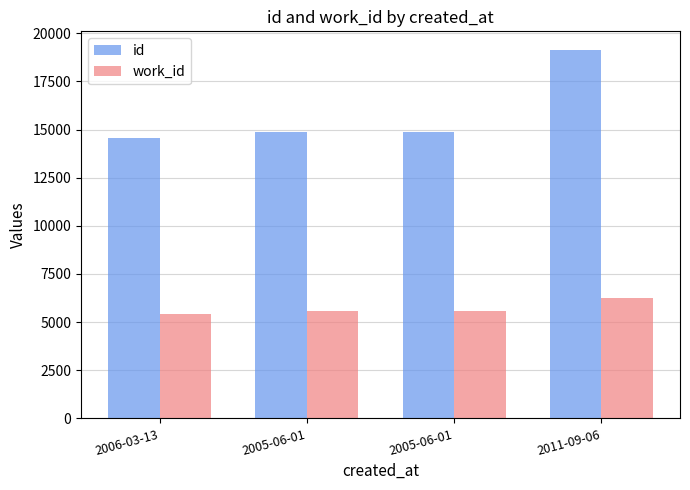

What are all the series names shown in the legend?

id, work_id